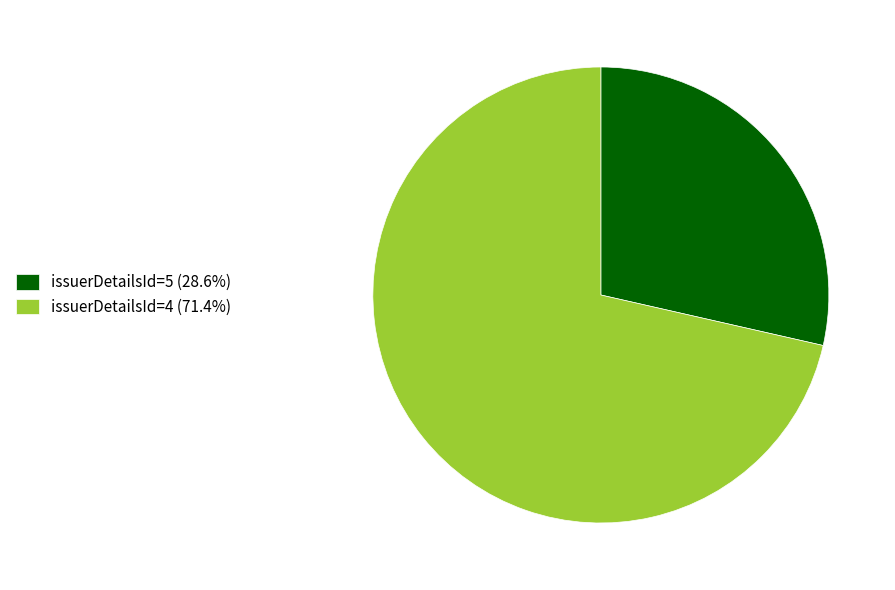

Do issuerDetailsId=5 (28.6%) and issuerDetailsId=4 (71.4%) together represent more than half of the pie?

Yes